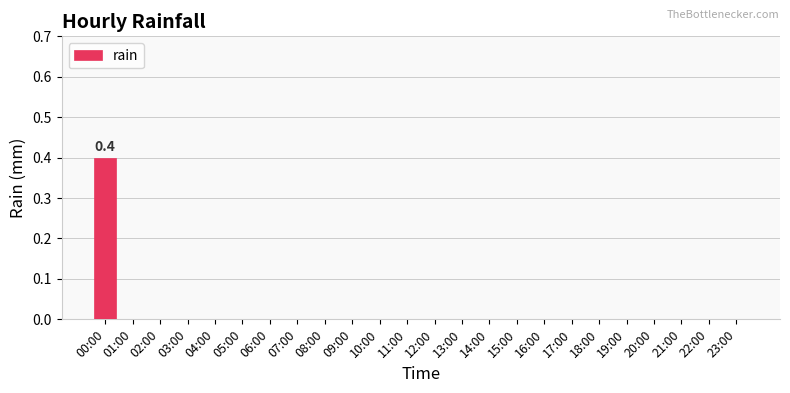

Are the bars grouped side by side (vs. stacked)?

No